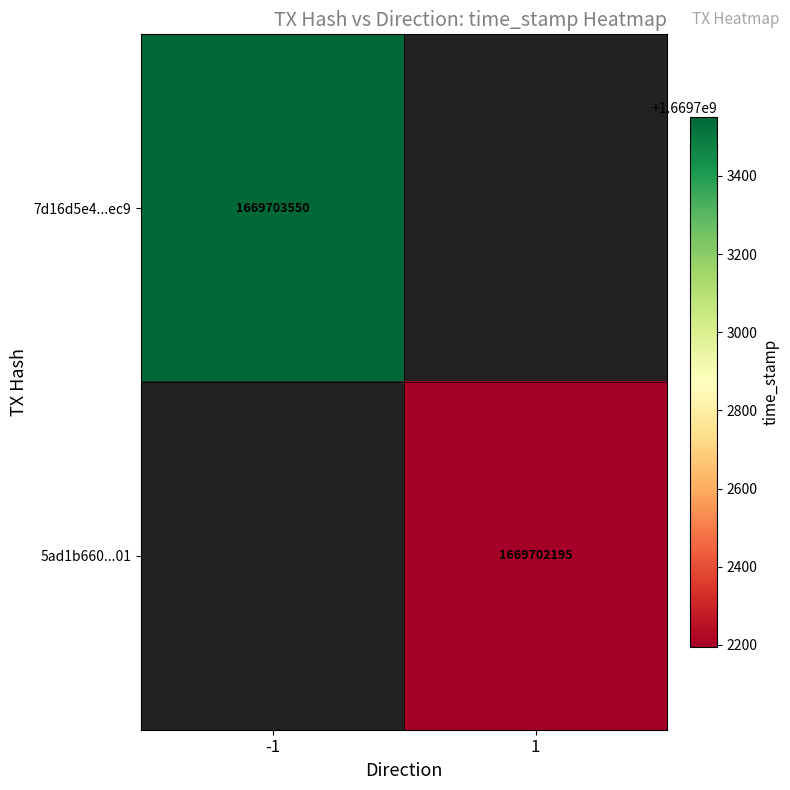

Reading left to right, extract all data points from this chart.

7d16d5e4edb51108ae40490255a6b29ef491ec9: direction=-1	time_stamp=1669703550
5ad1b660c296696628cb14653fc2e0294483301: direction=1	time_stamp=1669702195